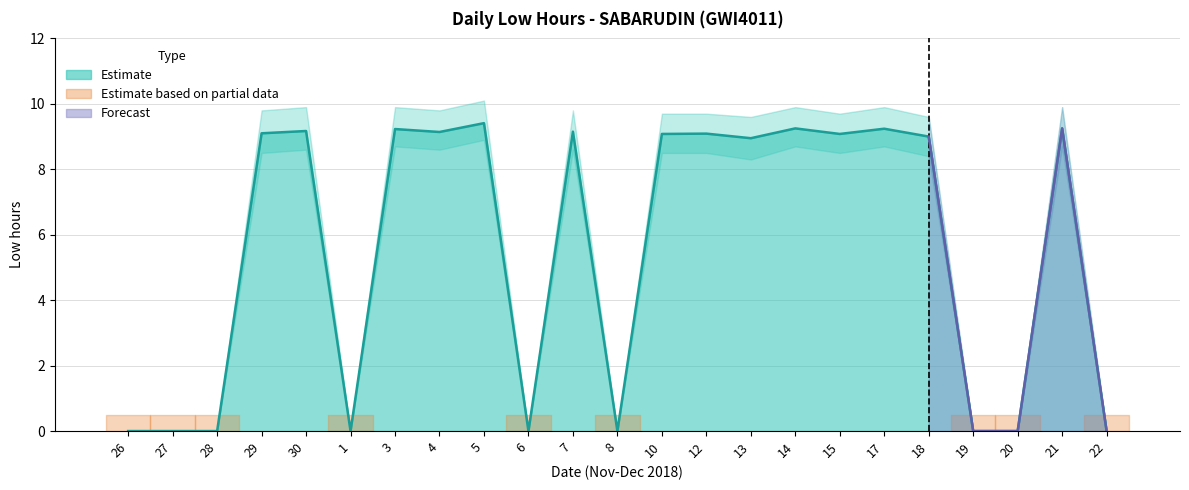

List the labels in order of value, smallest first.

26, 27, 28, 1, 6, 8, 19, 20, 22, 13, 18, 10, 15, 12, 29, 4, 7, 30, 3, 17, 14, 21, 5